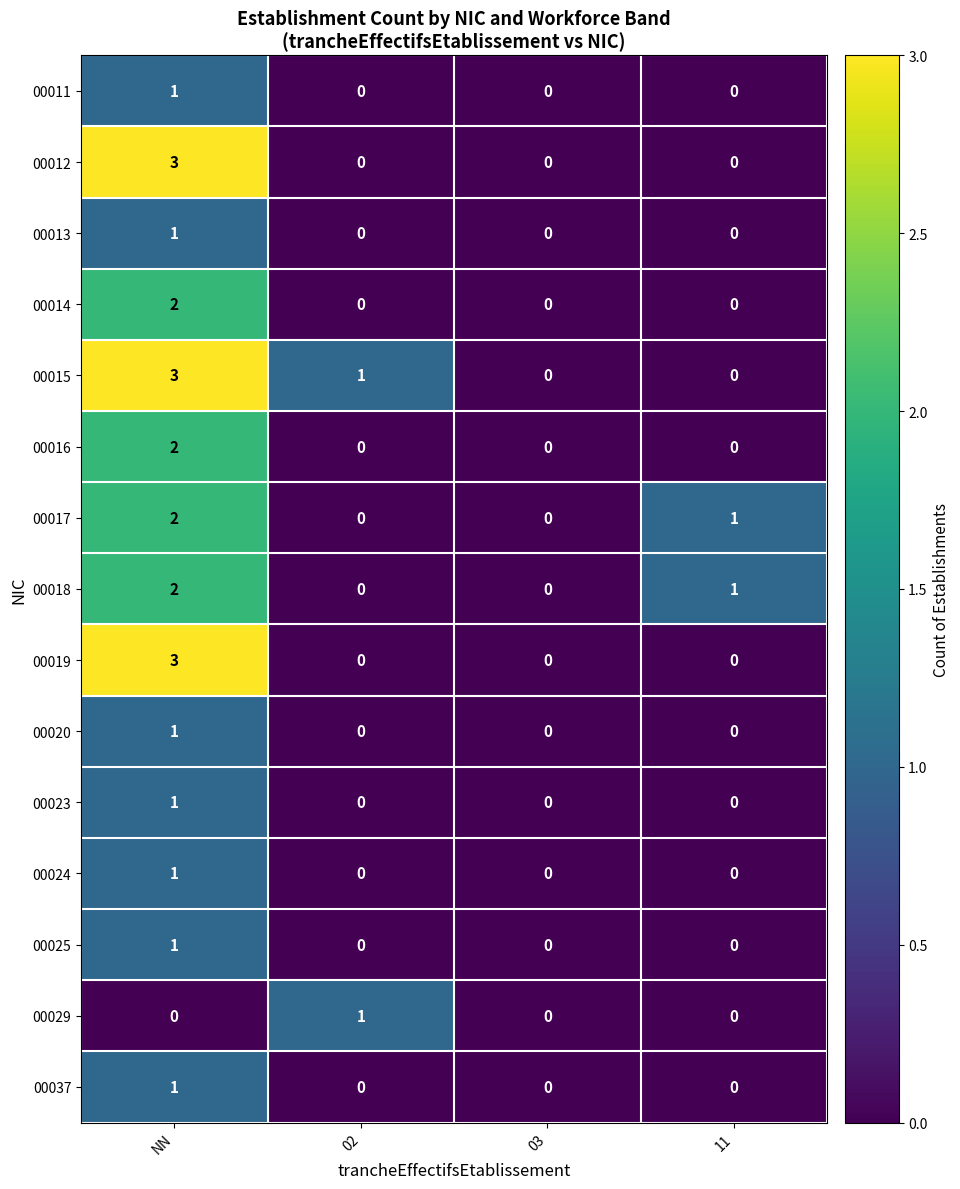

The 00011 series shows 1 at 02. True or false?

False